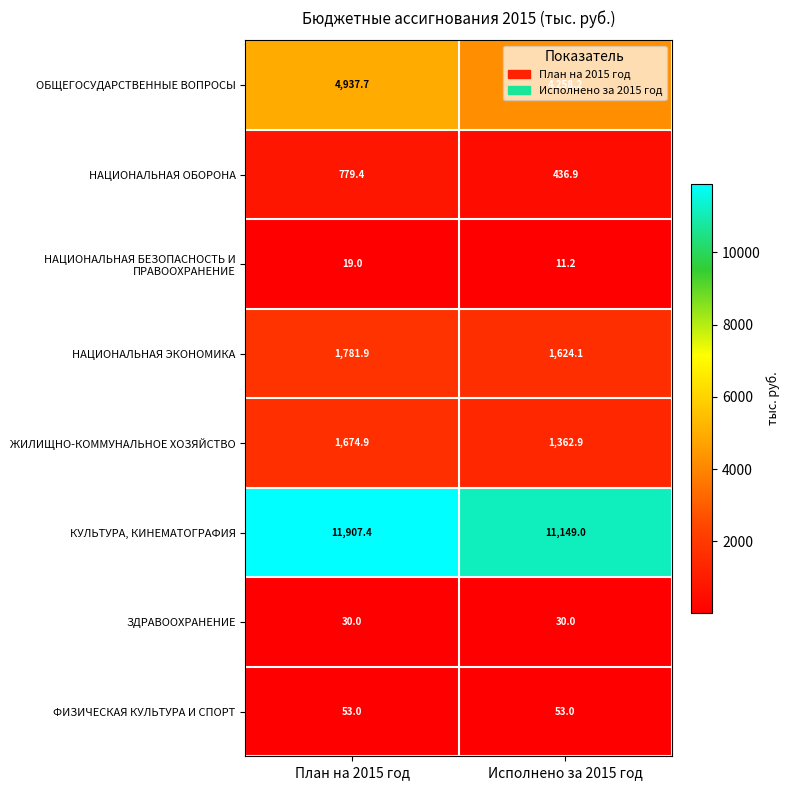

At which category does the chart reach its peak across all series?

План на 2015 год